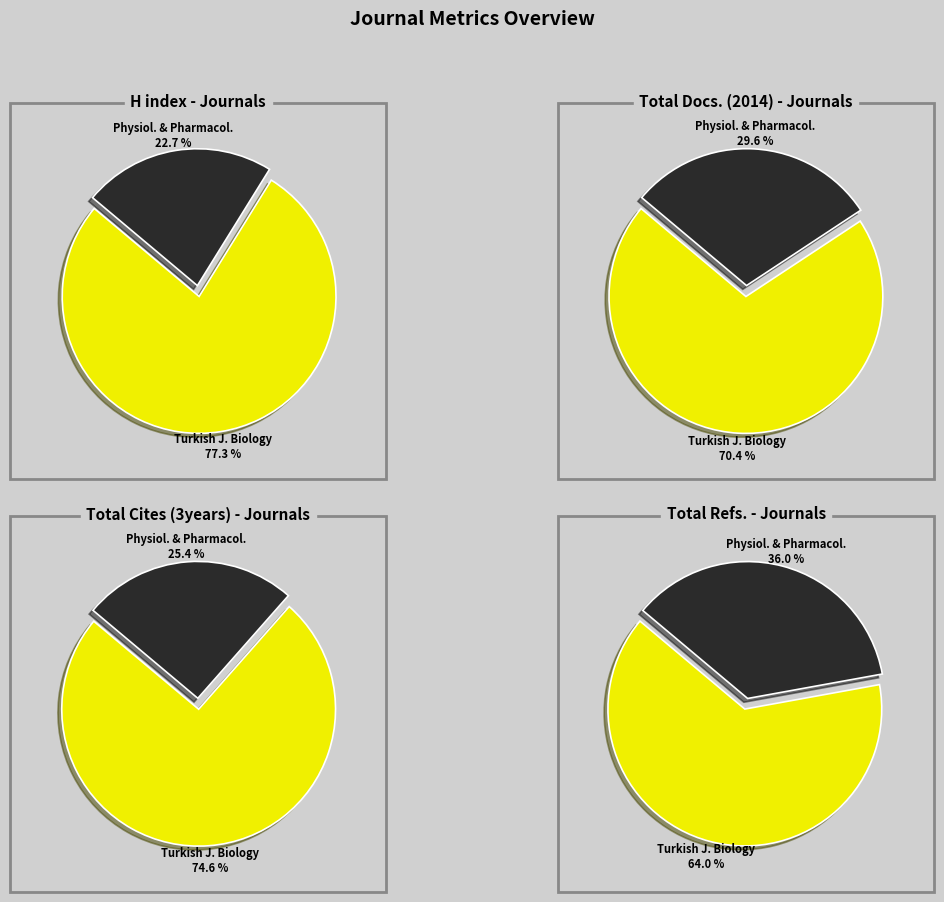

What percentage is the Physiology and Pharmacology (Iran) slice, to the nearest percent?

25%